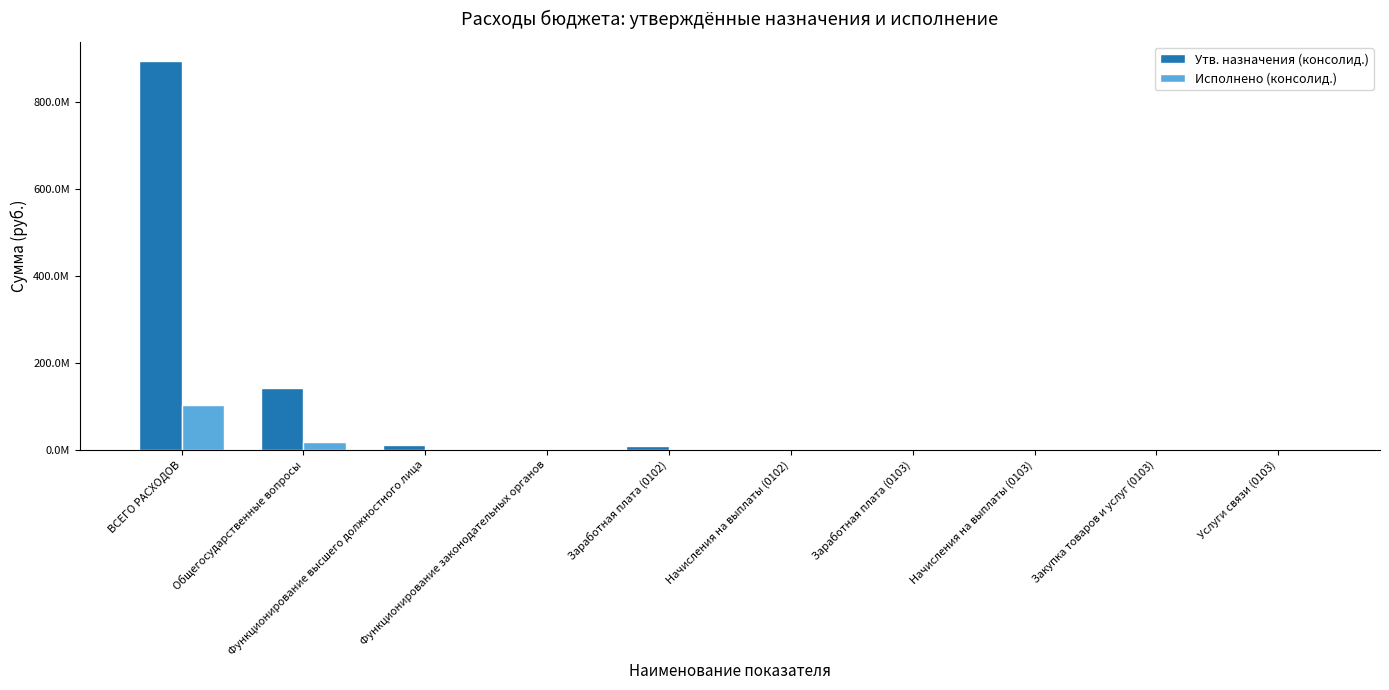

What is the sum of all Утв. назначения (консолид.) values?

1060504624.8